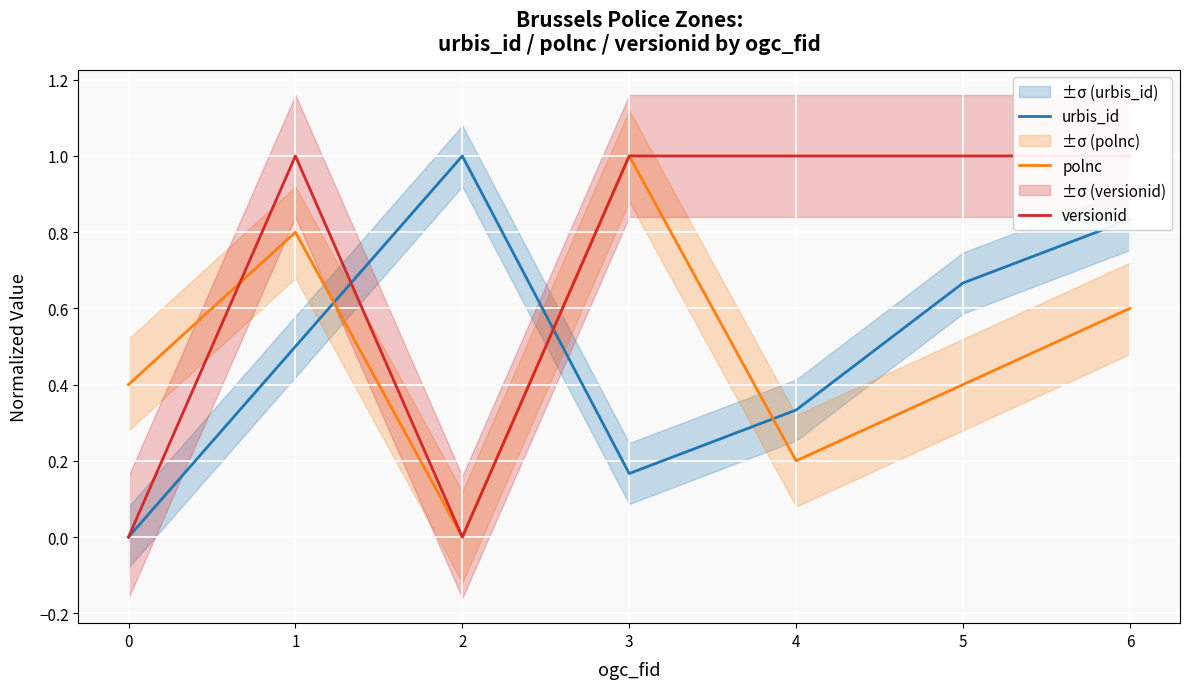

Which series changed the most between 3 and 4?

polnc